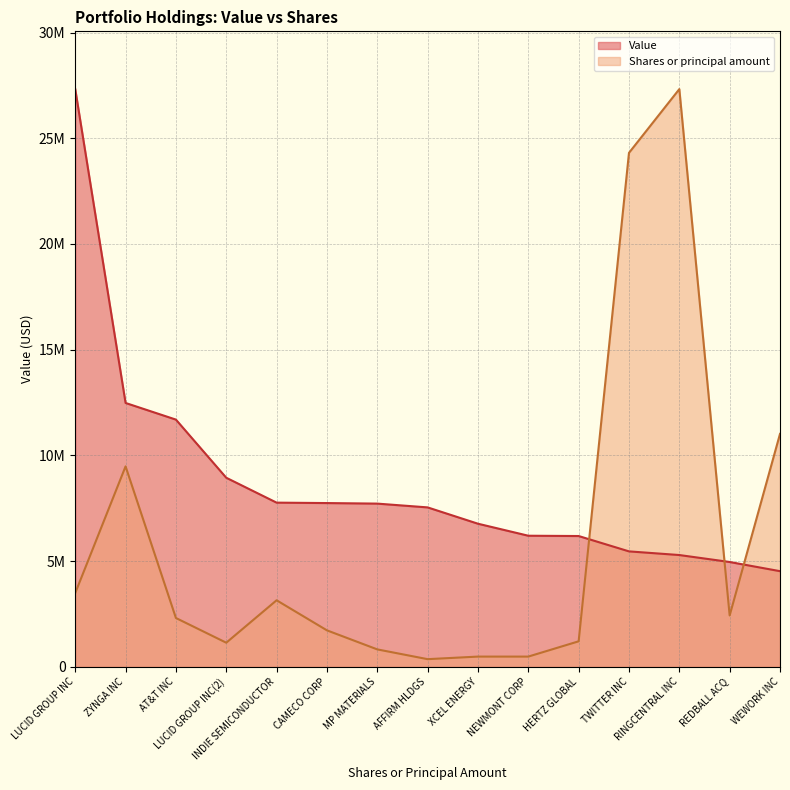

How many intersections are there between Value and Shares or principal amount?

3